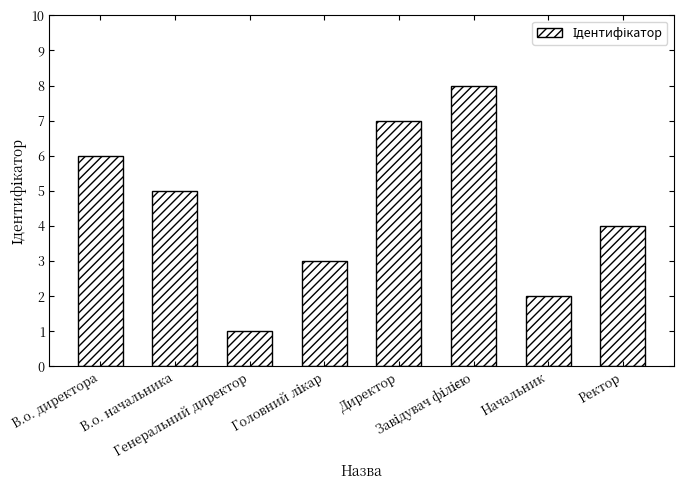

What is the maximum value shown in the chart?

8